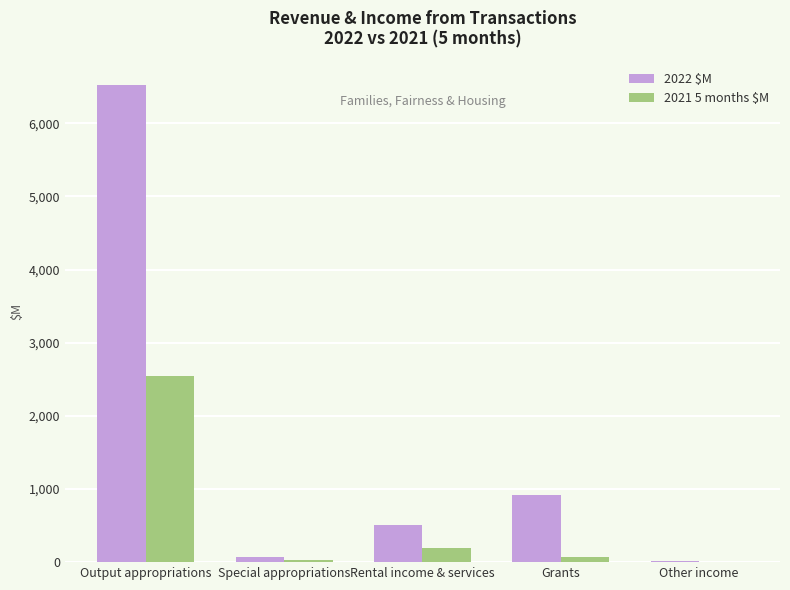

At which label is 2022 $M closest to 3264?

Grants